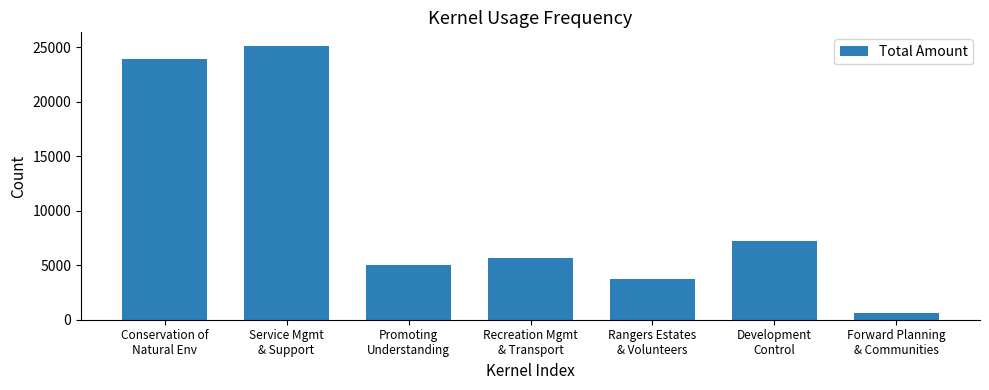

Approximately how many times larger is the value at Conservation of
Natural Env compared to Forward Planning
& Communities?

36.9